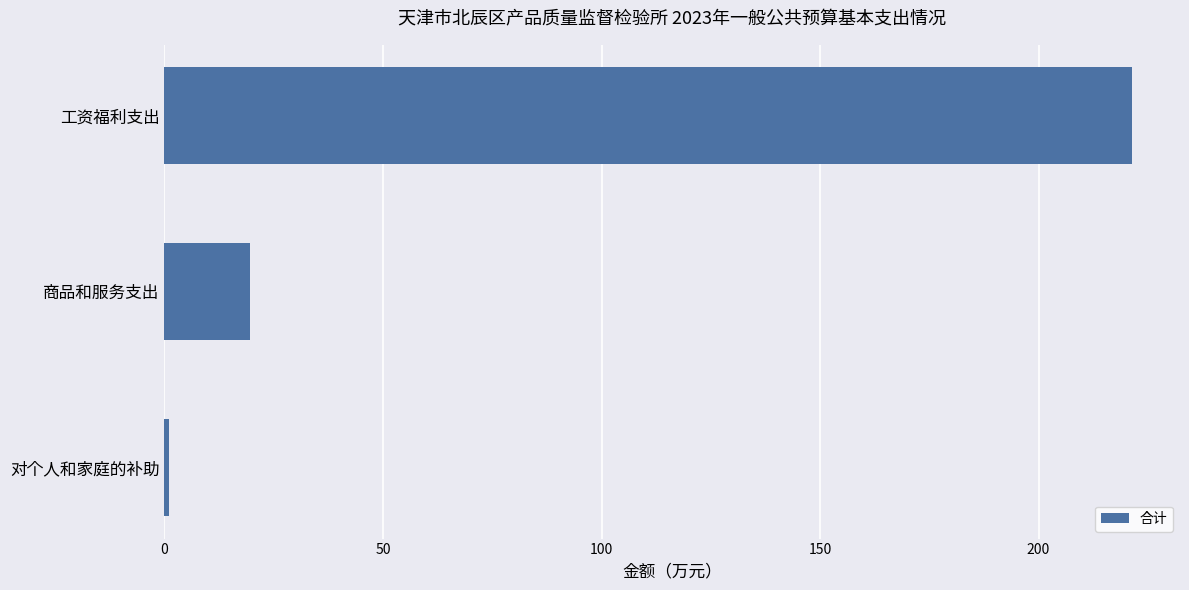

What is the label of the 1st bar from the top?

工资福利支出